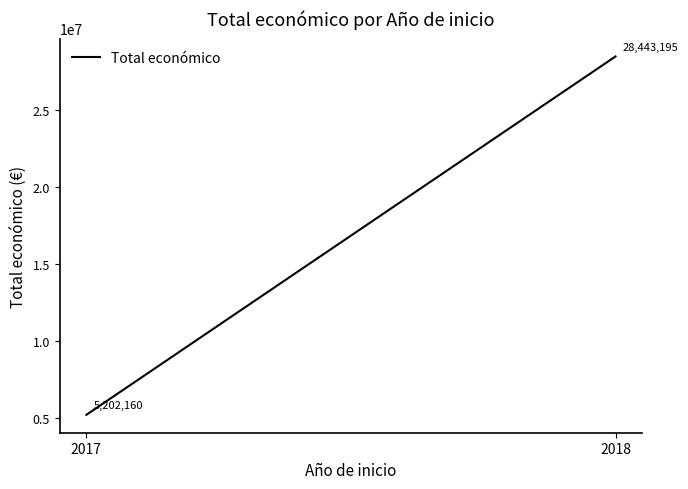

The value at 2017 is 3403844. True or false?

False